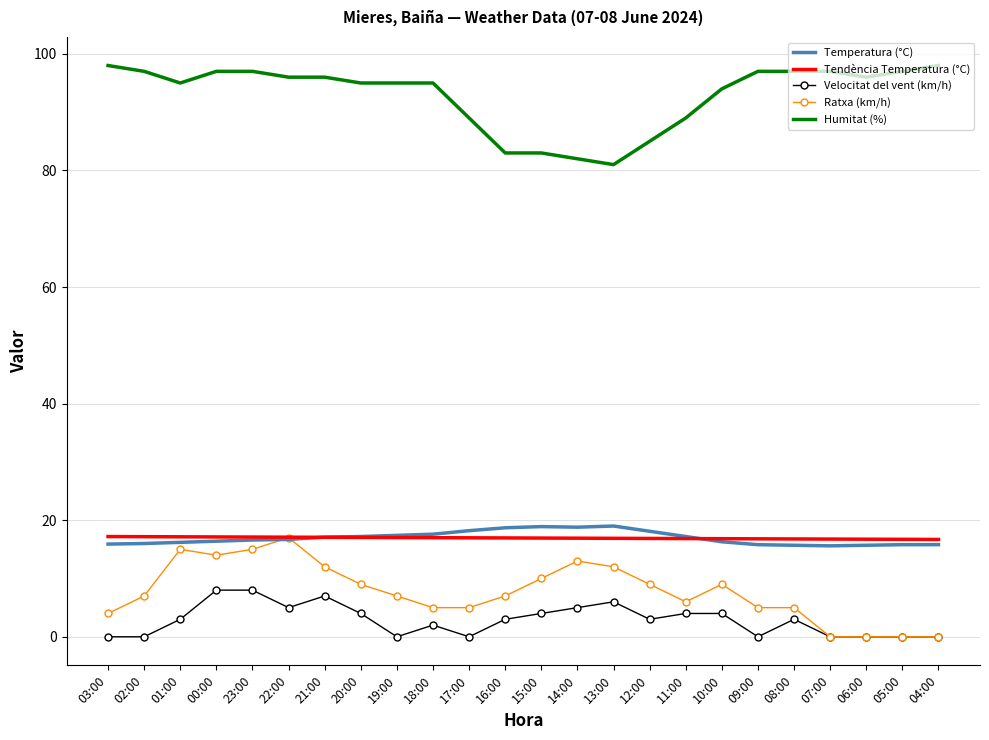

What is the total value across all series at 04:00?

130.5